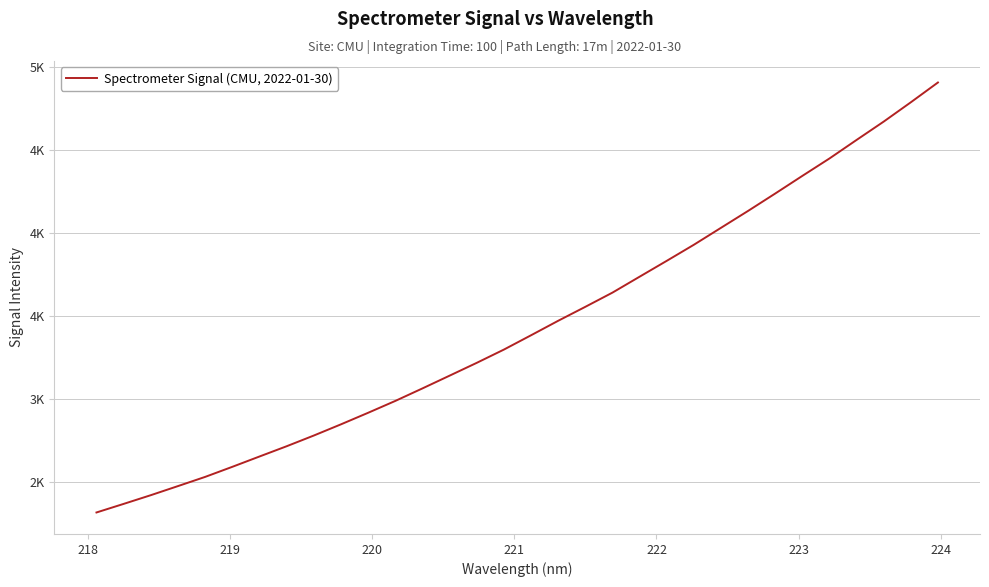

What is the average value?

3437.1